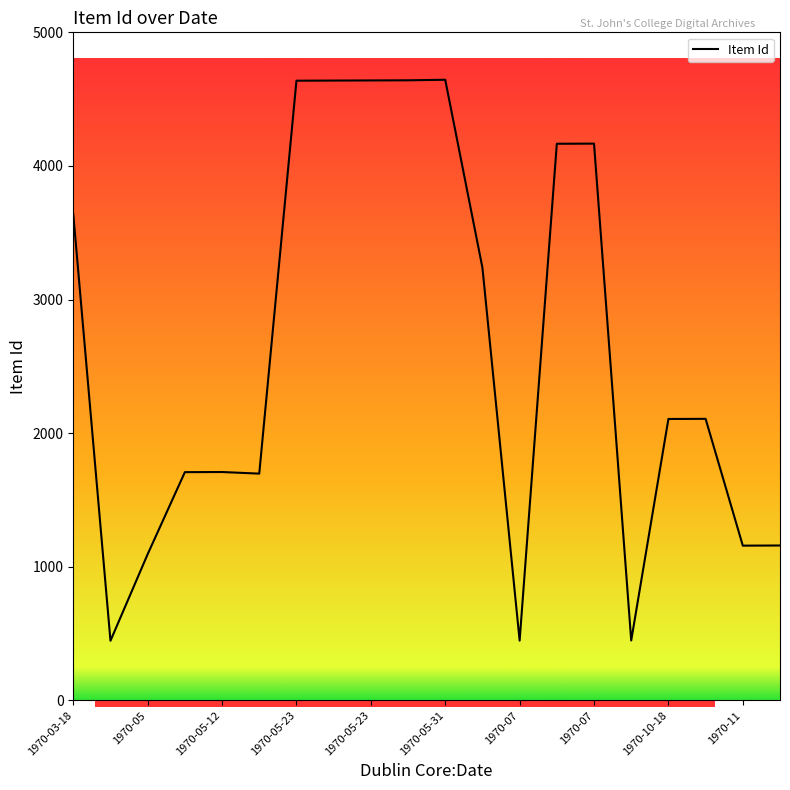

What is the maximum value shown in the chart?

4645